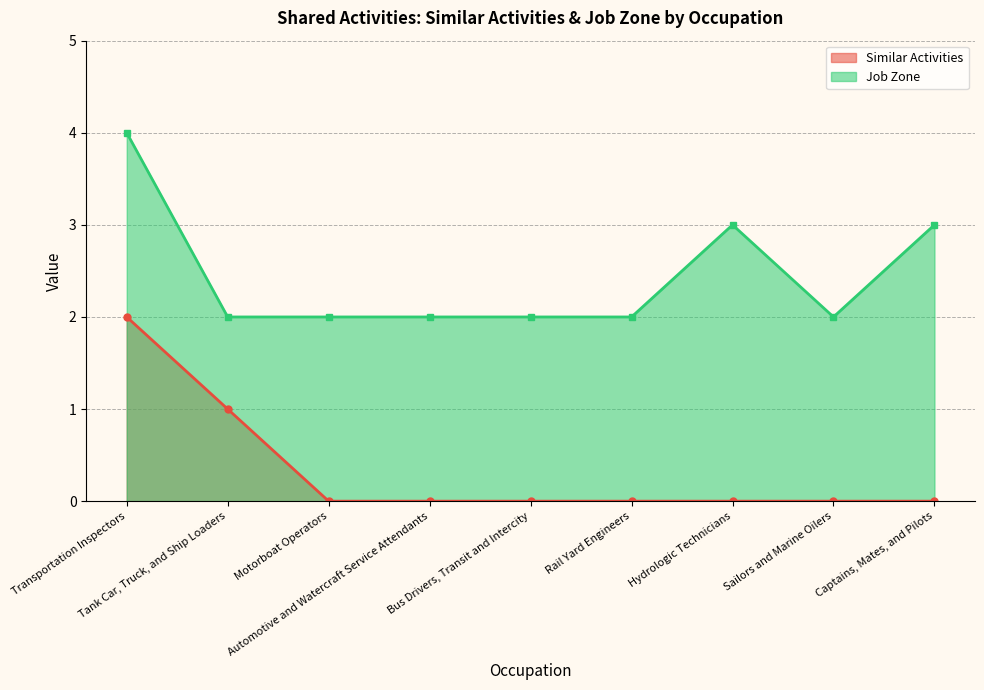

Rank the categories by Similar Activities value from highest to lowest.

Transportation Inspectors, Tank Car, Truck, and Ship Loaders, Motorboat Operators, Automotive and Watercraft Service Attendants, Bus Drivers, Transit and Intercity, Rail Yard Engineers, Hydrologic Technicians, Sailors and Marine Oilers, Captains, Mates, and Pilots